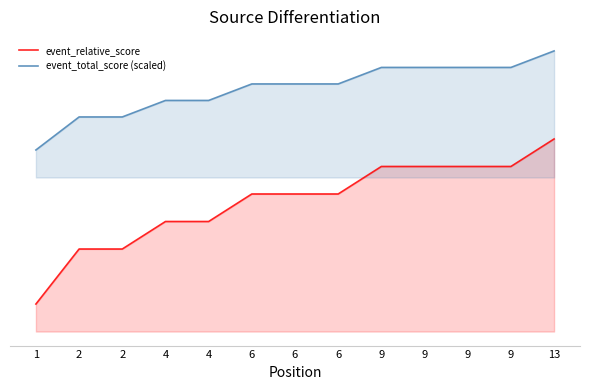

How many values in the event_relative_score series are below -10?

5